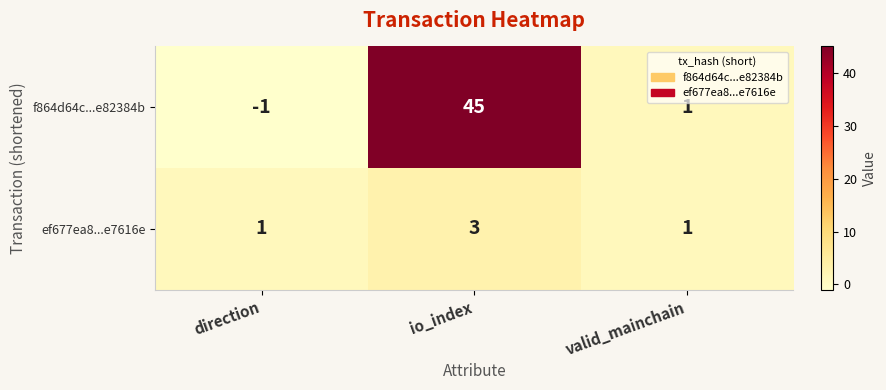

At how many categories does at least one series exceed 38?

1